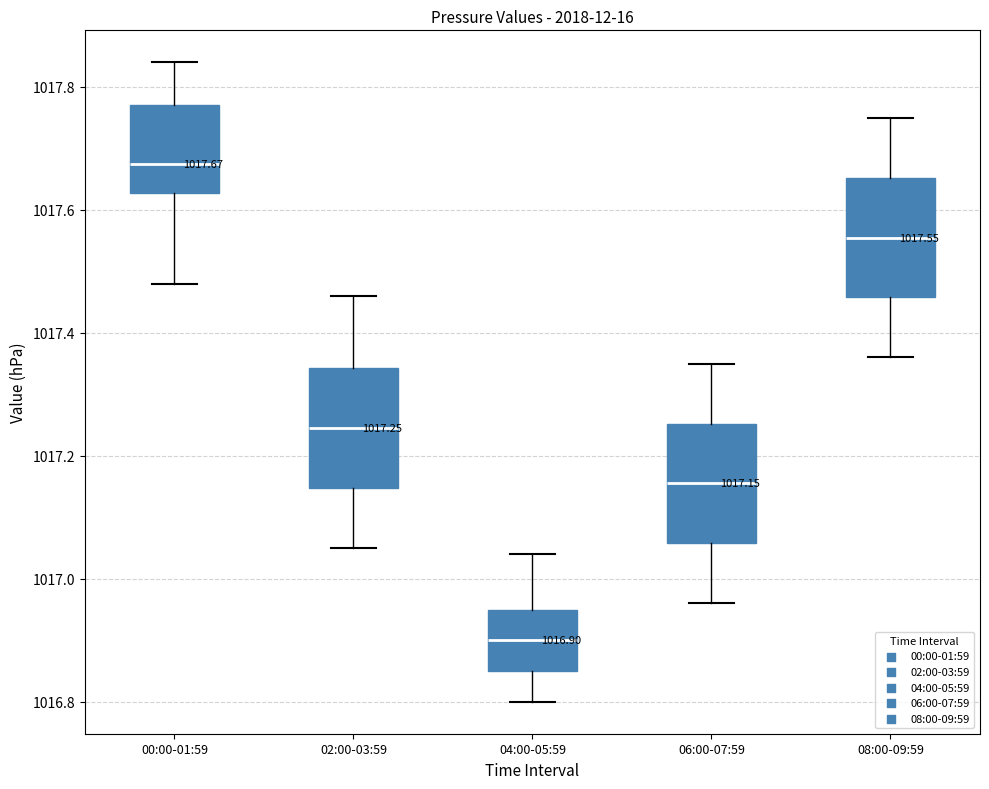

Which box's median line is the lowest?

04:00-05:59